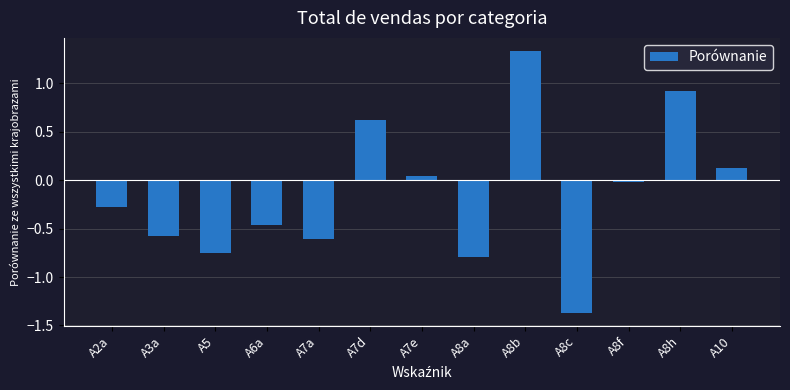

Which label corresponds to the smallest value in the chart?

A8c